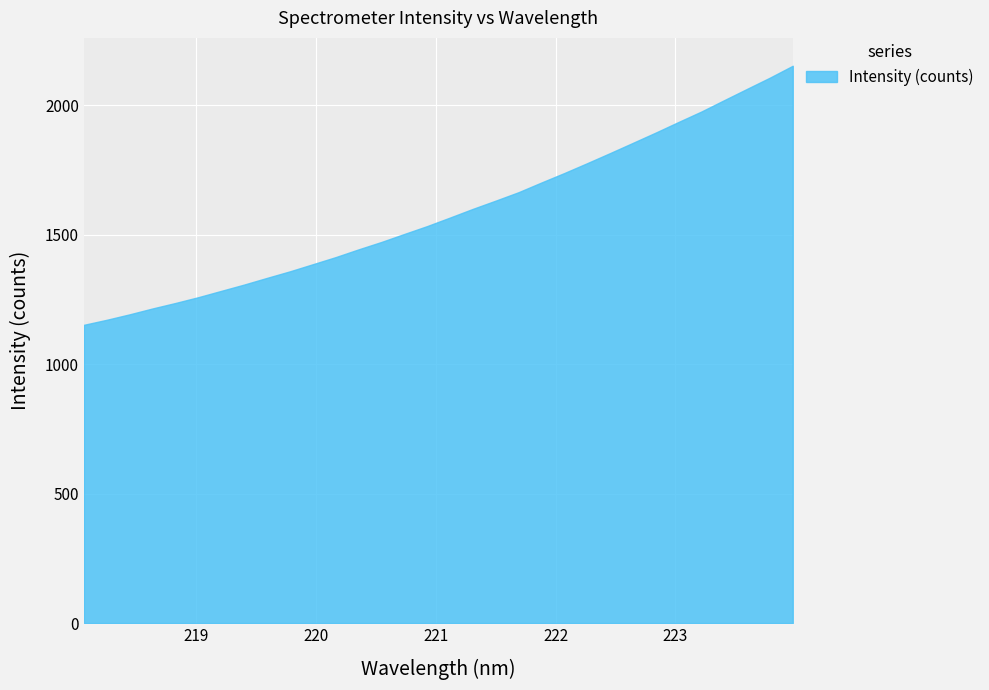

What is the difference between the maximum and minimum values?

1000.5